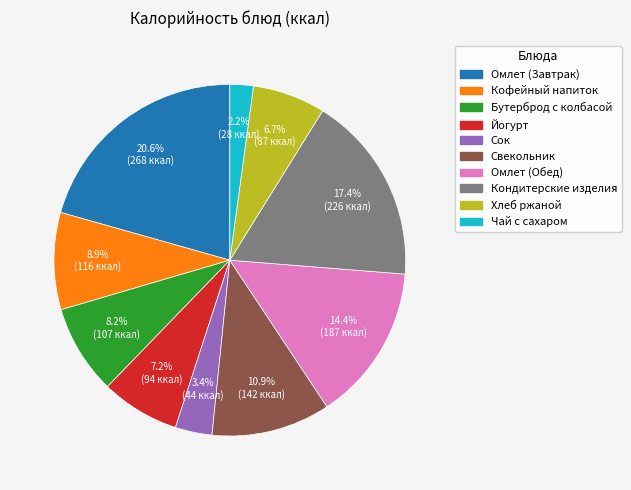

Is there a majority slice in this chart?

No